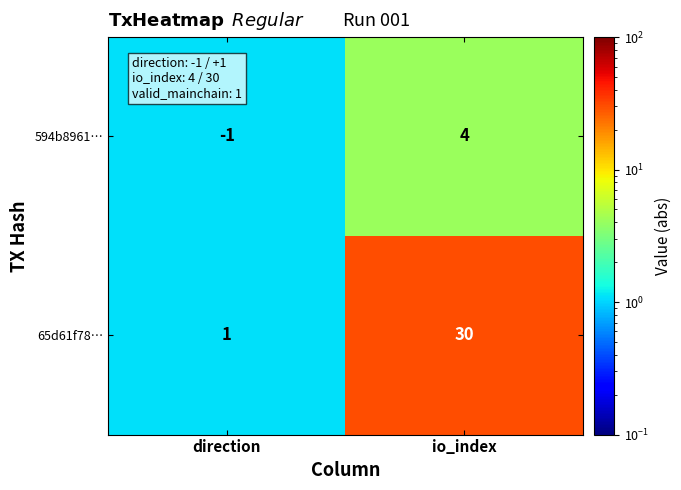

At which category does the chart reach its minimum across all series?

direction